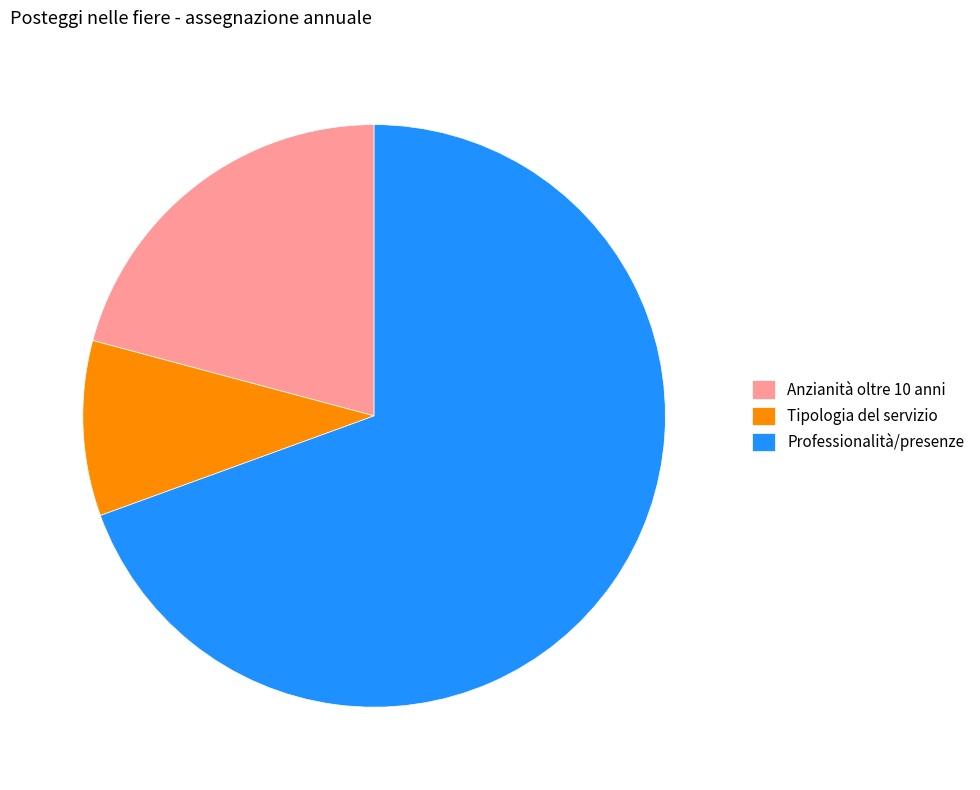

Do Tipologia del servizio and Anzianità oltre 10 anni together represent more than half of the pie?

No